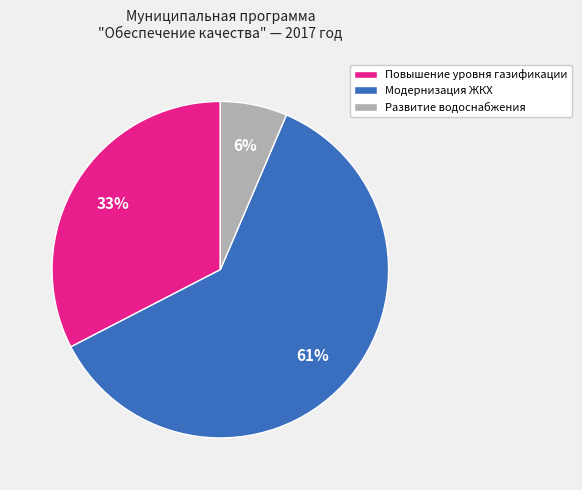

How many segments does this pie chart have?

3